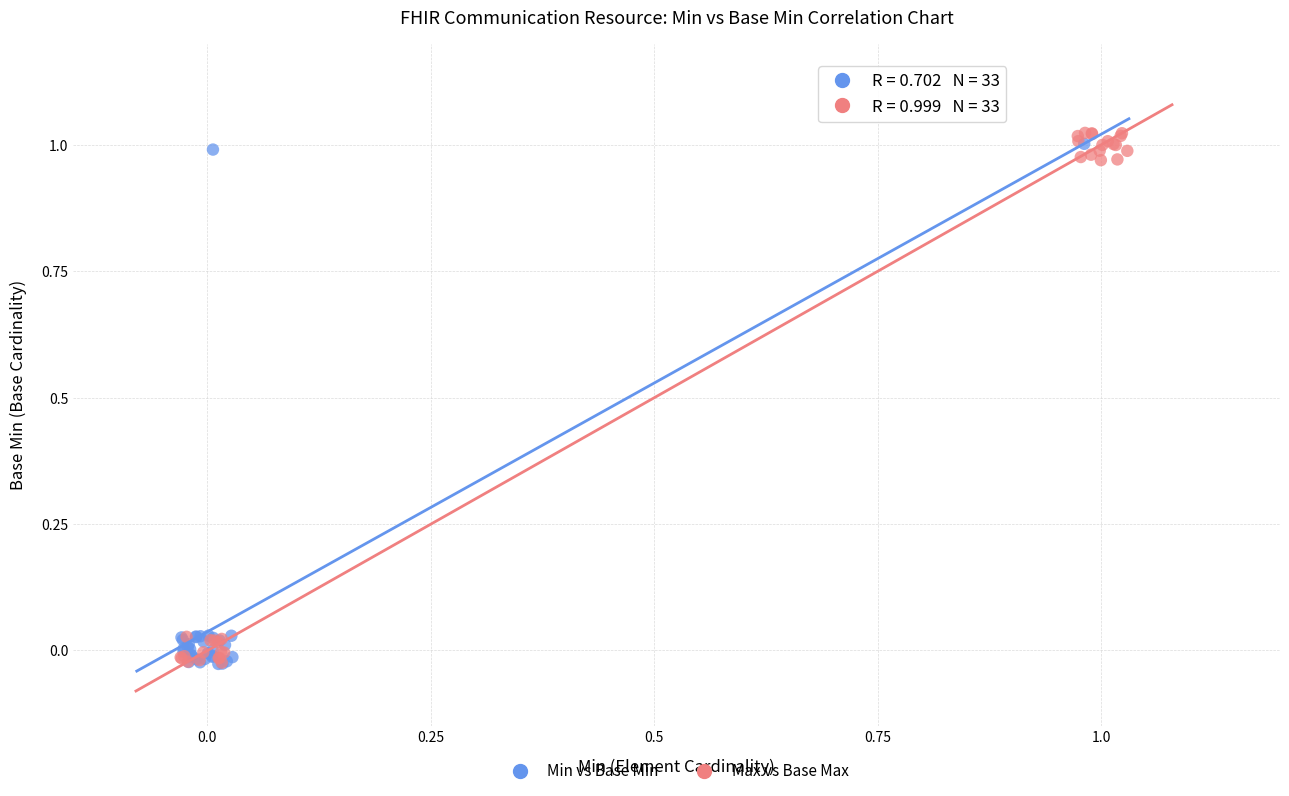

What are all the series names shown in the legend?

Min vs Base Min, Max vs Base Max